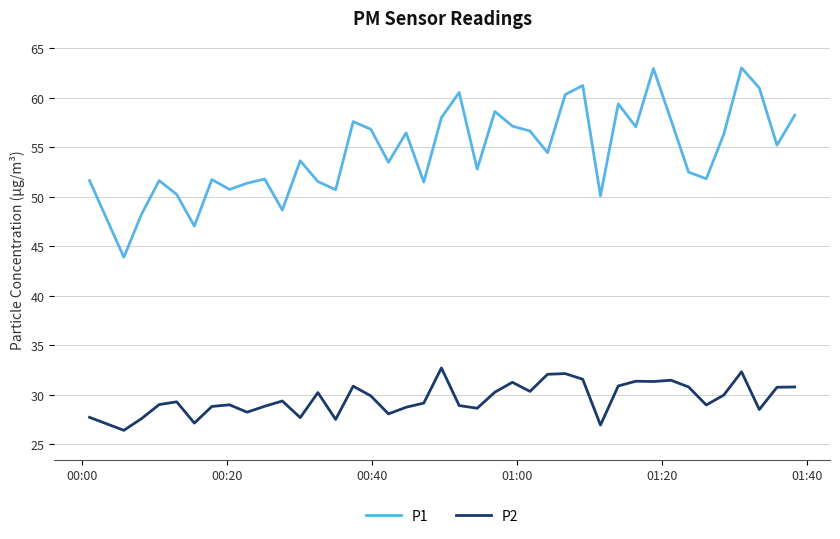

What is the maximum value shown in the chart?

63.0